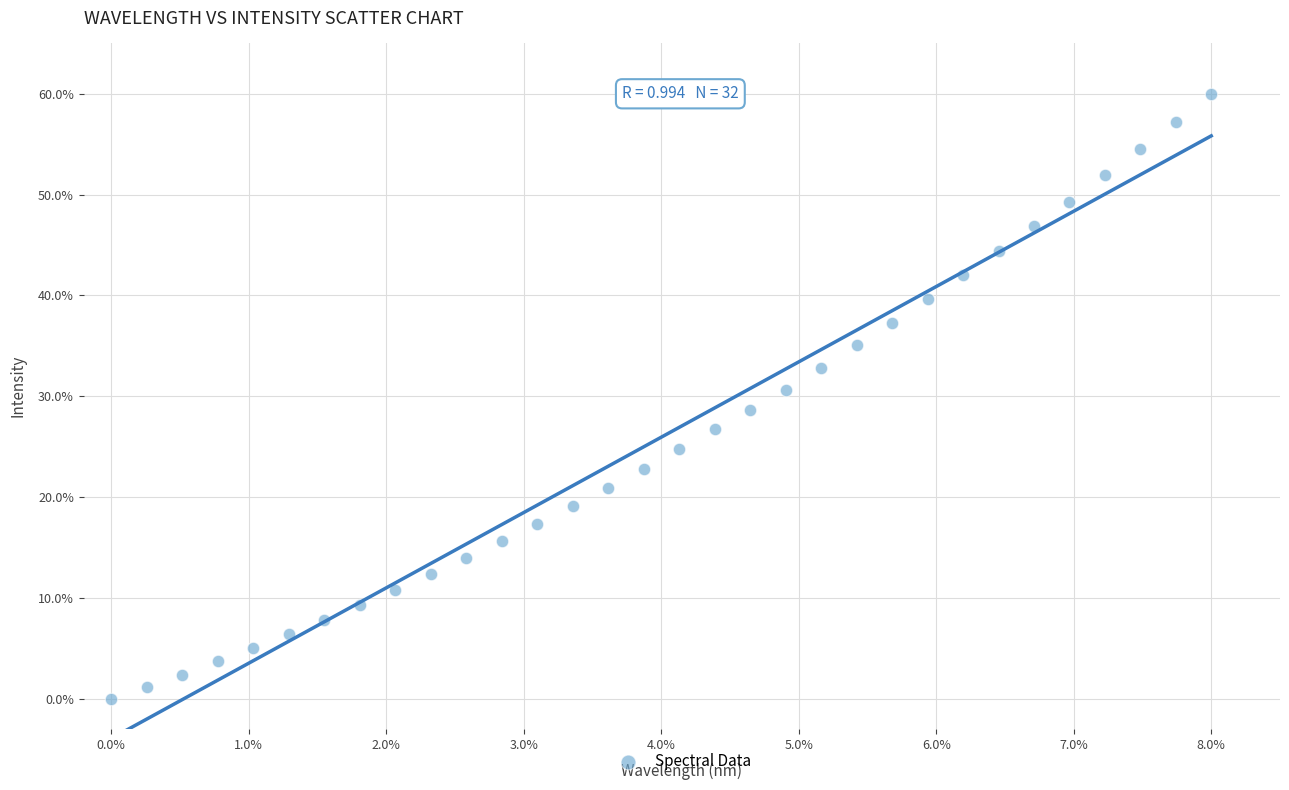

What is the range of X values (max minus min)?

8.0